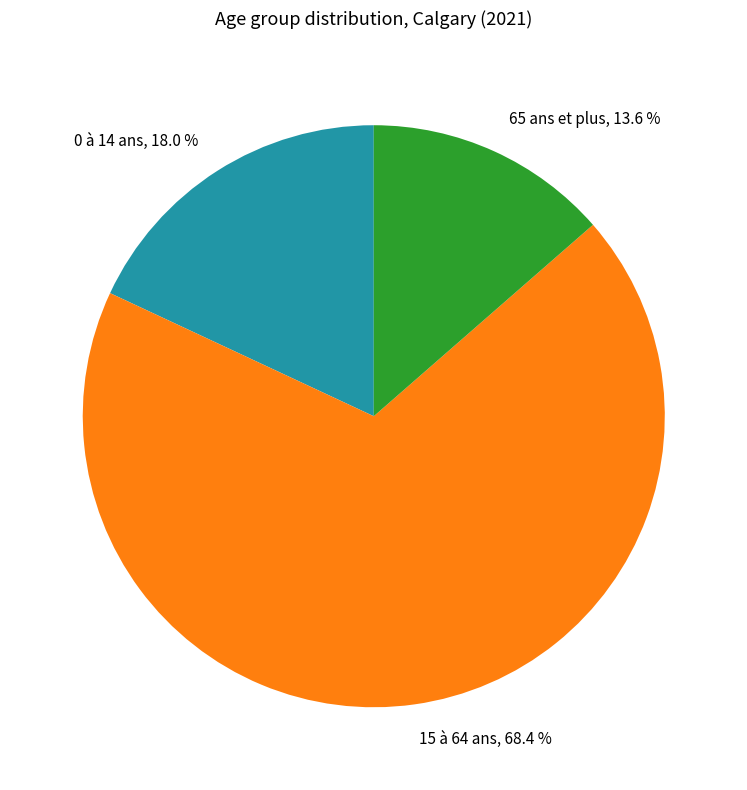

To the nearest percent, what is the difference between the 15 à 64 ans and 65 ans et plus slice percentages?

55%